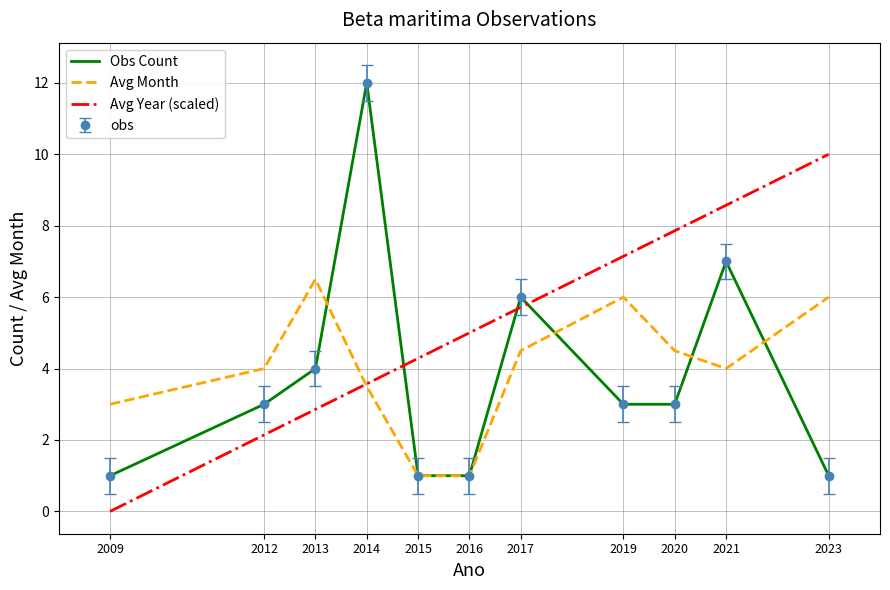

How many data points does each series have?

11